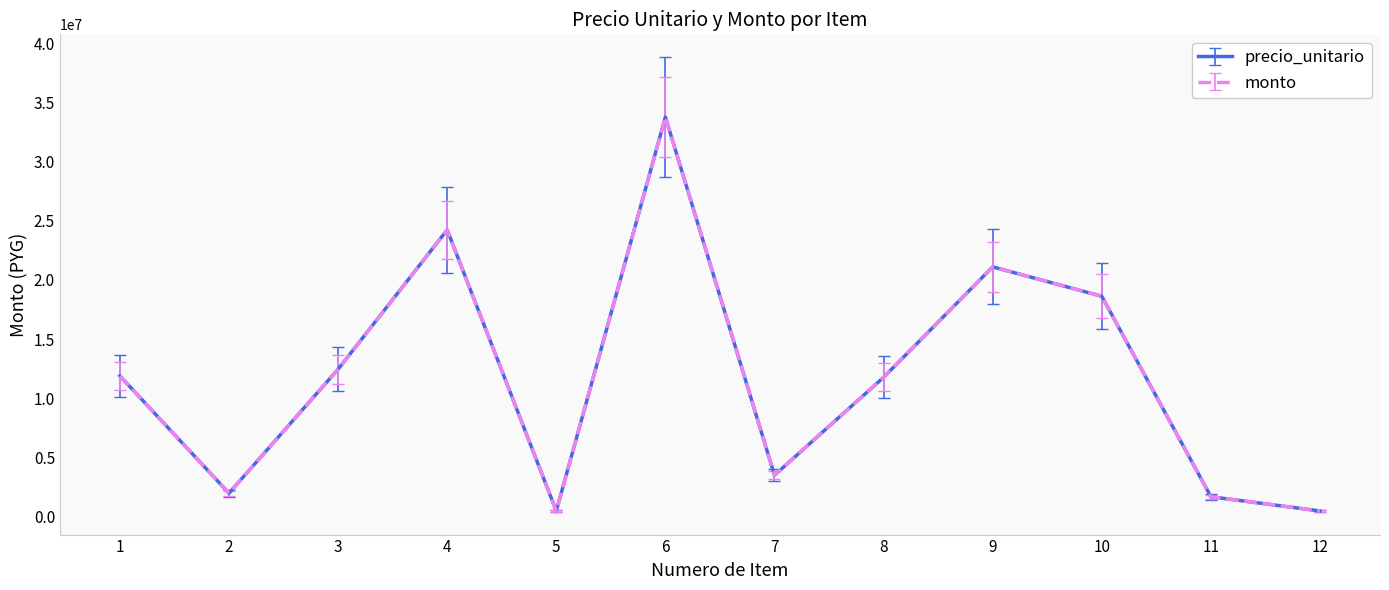

Is this an area chart (filled region under the line)?

No